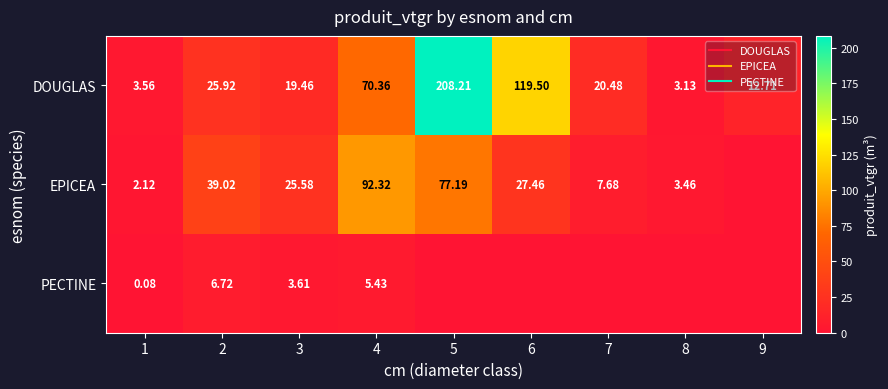

What is the difference between the maximum and minimum values in the EPICEA series?

92.3